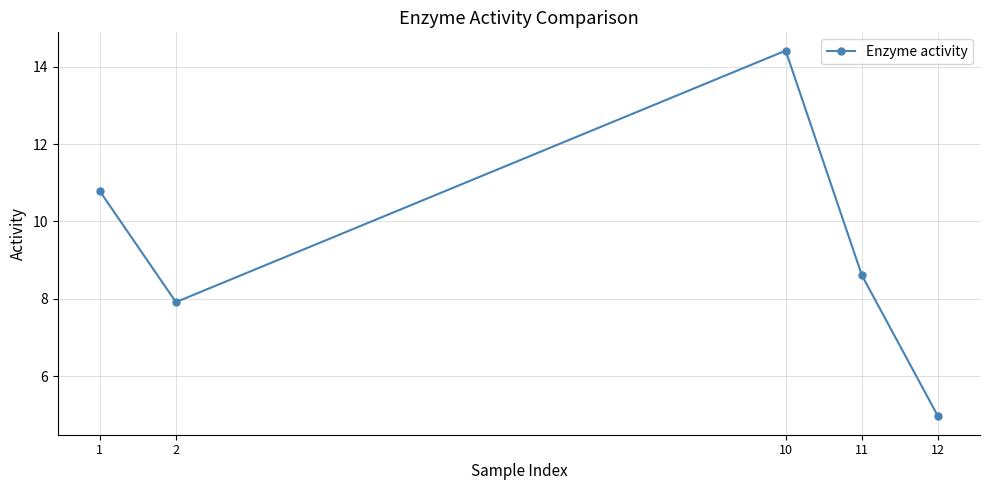

At which category does the data reach its first local peak?

10